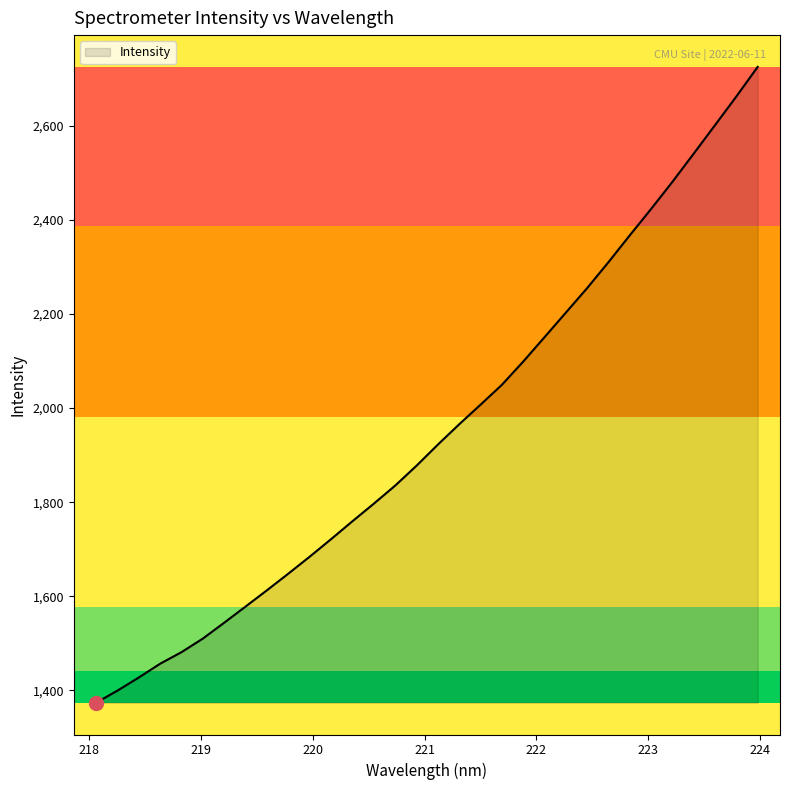

What is the difference between the maximum and minimum values?

1352.2